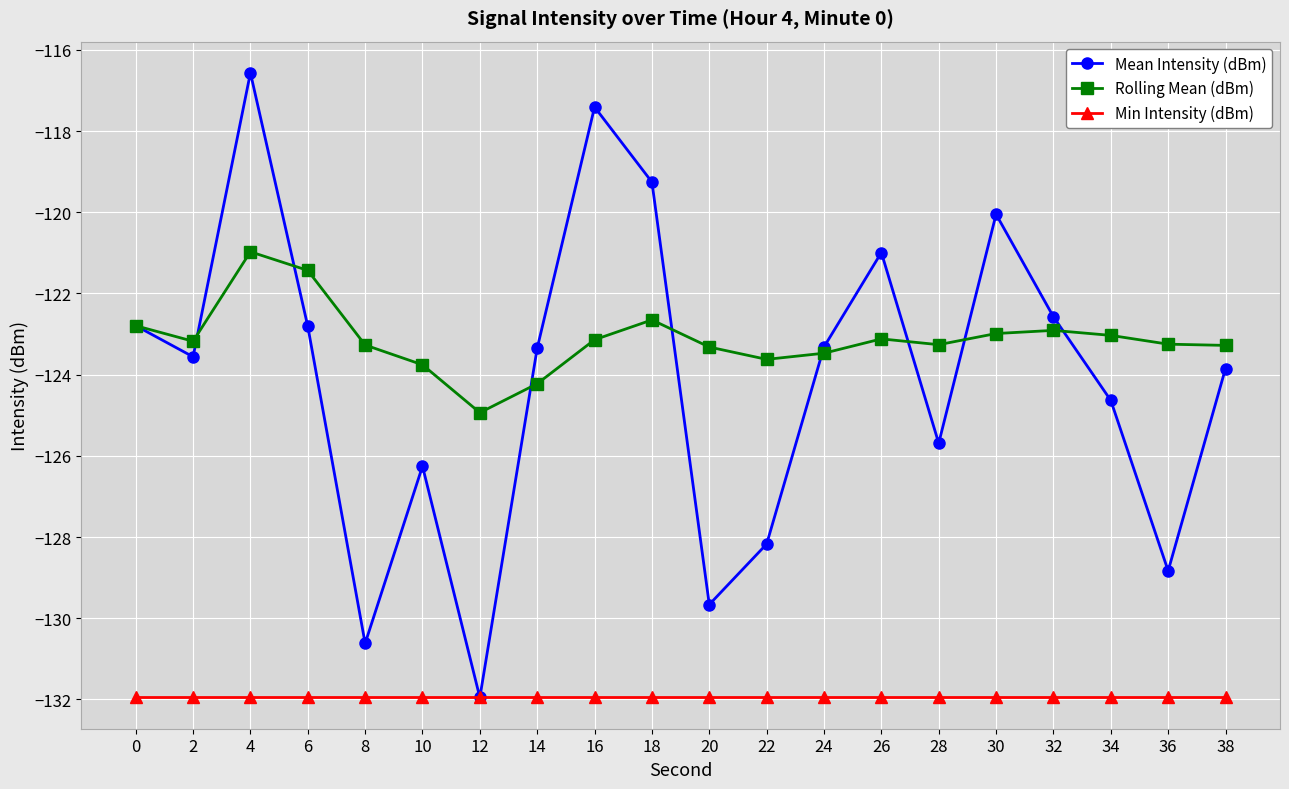

At which category does the chart reach its peak across all series?

4